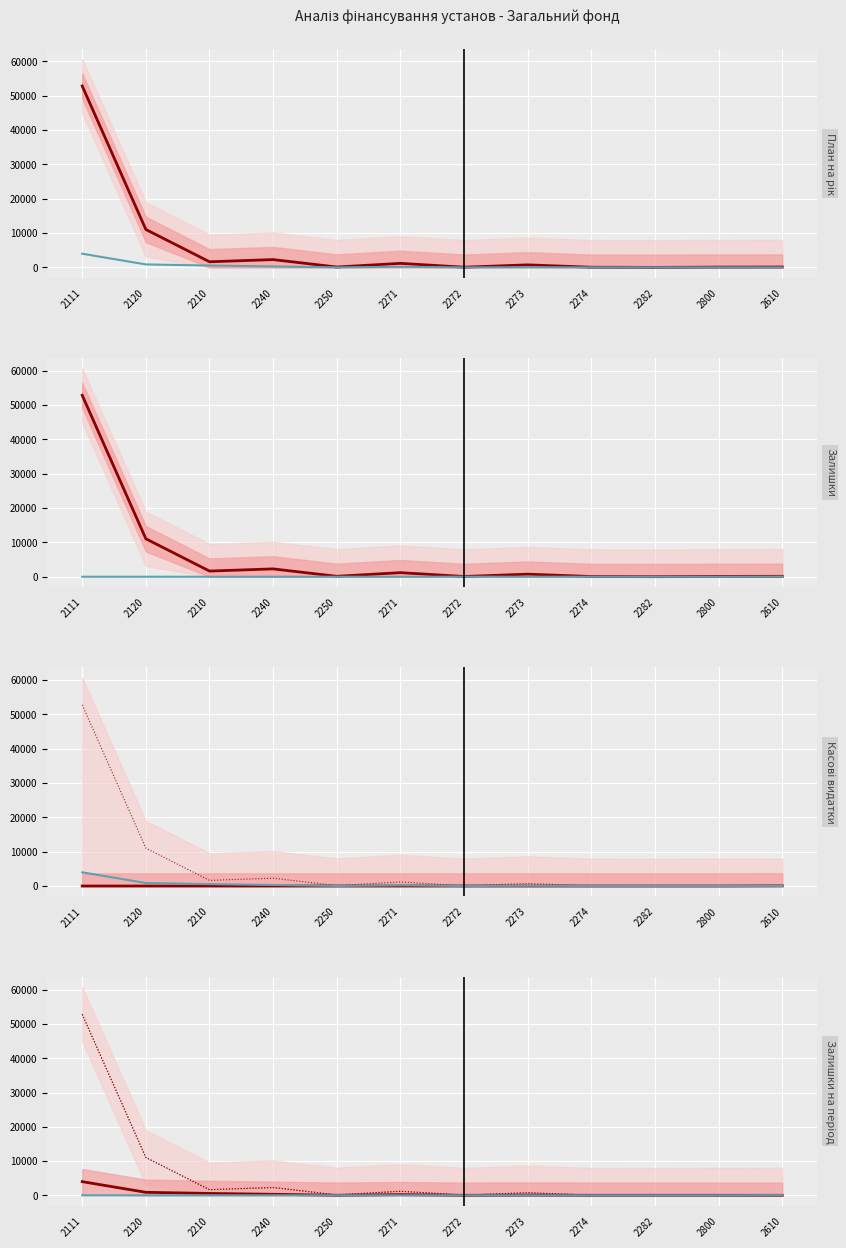

What is the minimum value for Затверджений план на рік?

16.6